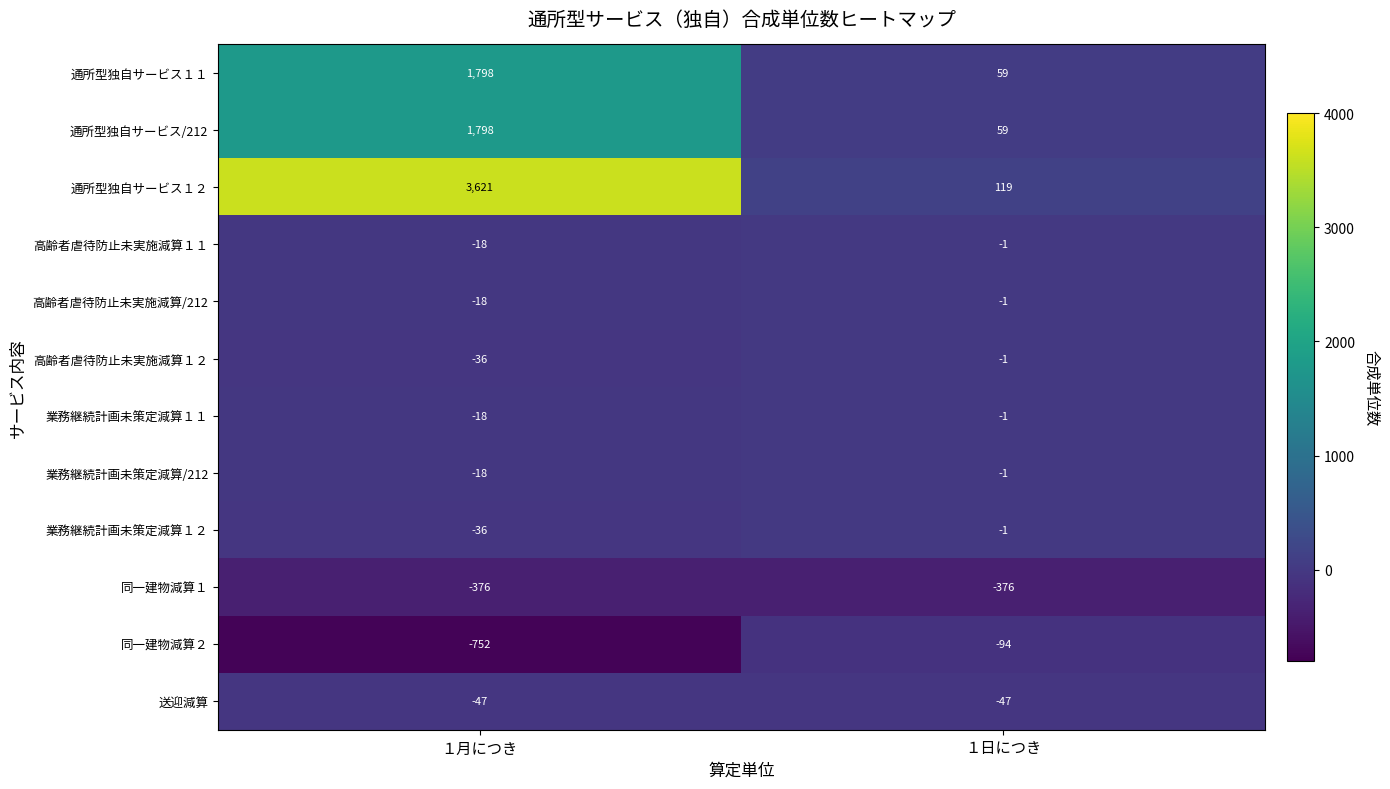

True or false: 業務継続計画未策定減算/212 has a value of -1 at １日につき.

True